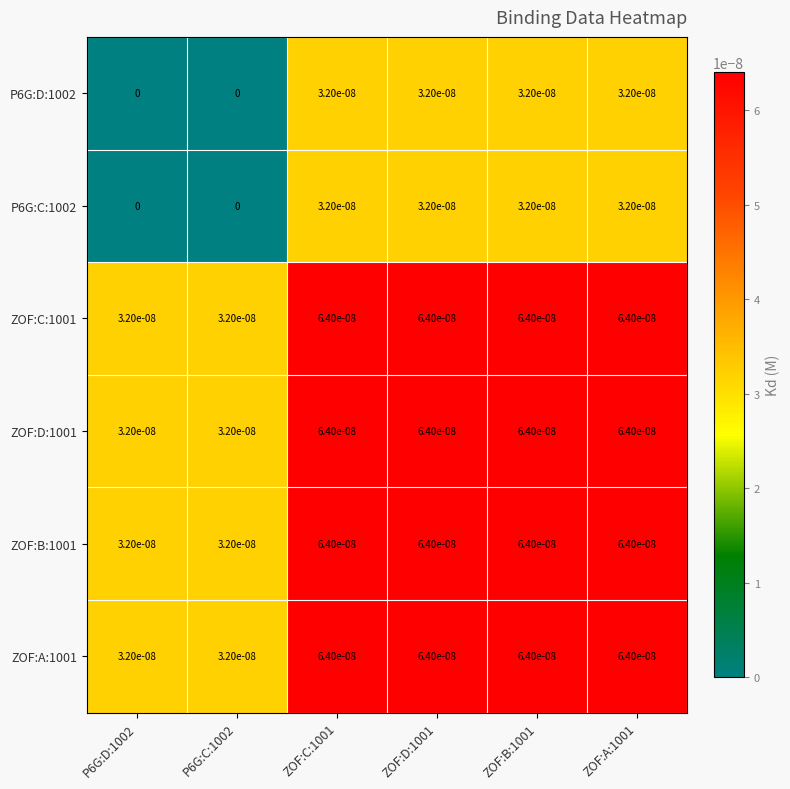

Count the P6G:D:1002 values in the range 0 to 1.

6